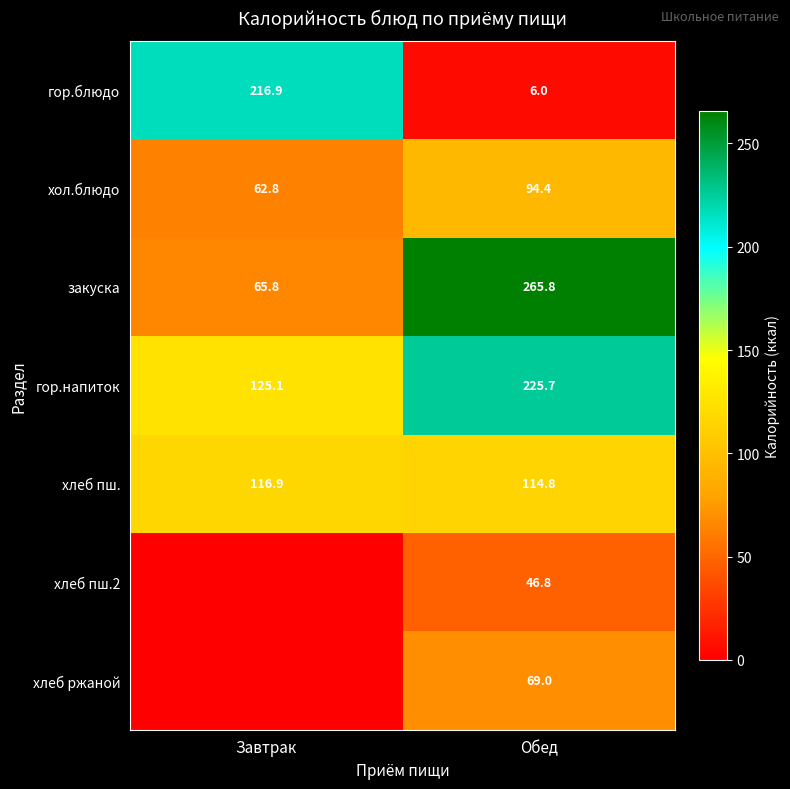

Is the value of гор.блюдо at Завтрак greater than the value of гор.напиток at Завтрак?

Yes